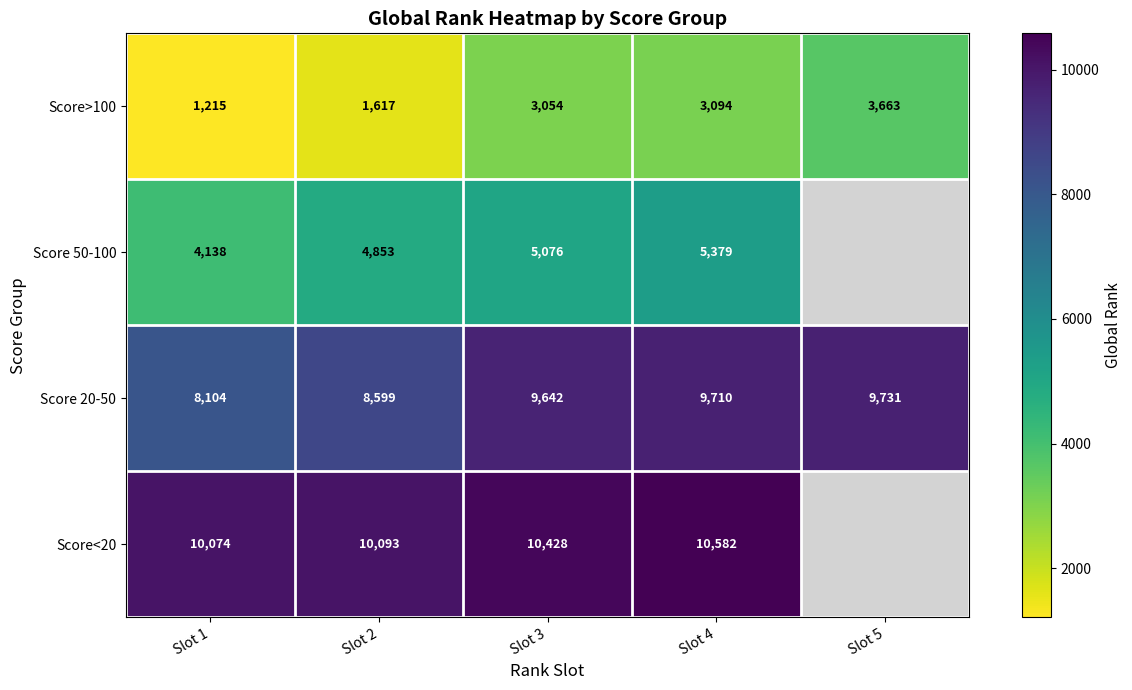

Rank the categories by Score 20-50 value from highest to lowest.

Slot 5, Slot 4, Slot 3, Slot 2, Slot 1